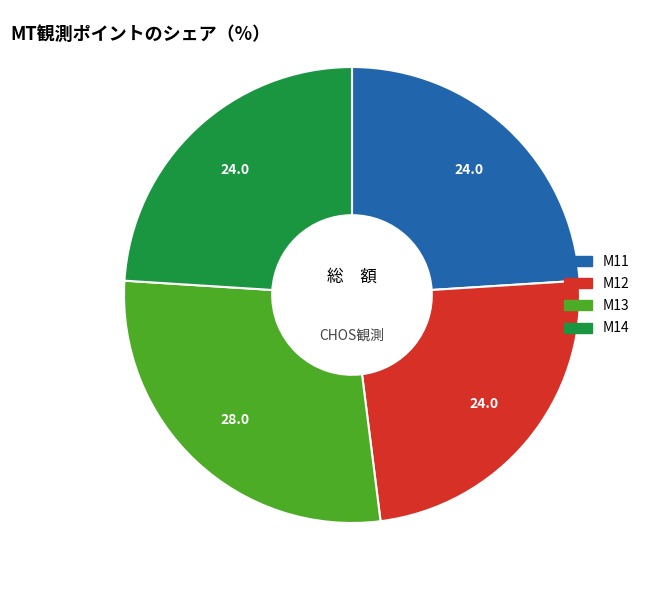

Combined, do M12 and M14 account for over 50%?

No